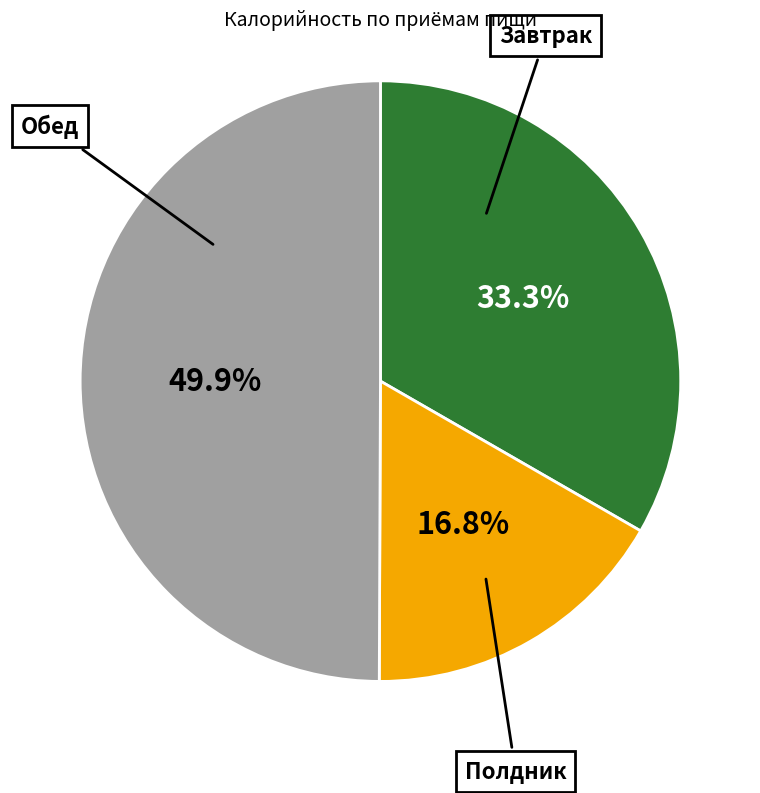

Count the number of slices in the pie.

3